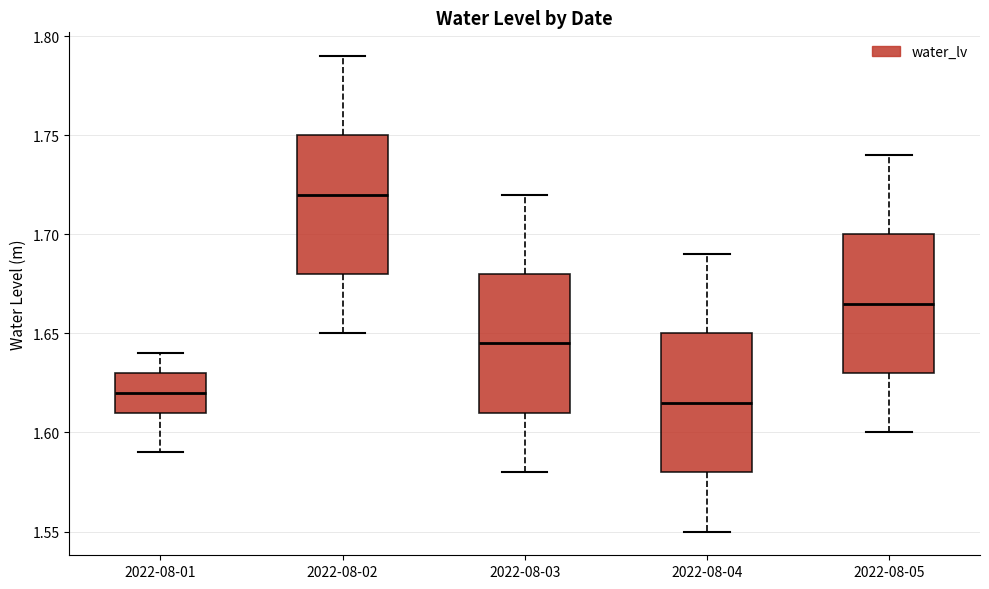

Reading left to right, transcribe this box plot: for each box, give where its median line is, the range the box spans, and where its two whiskers end, as read against the y-axis. The values are not printed on the chart, so give them approximately, as read against the axis.

2022-08-01: median 1.620, box 1.610 to 1.630, whiskers 1.590 to 1.640
2022-08-02: median 1.720, box 1.680 to 1.750, whiskers 1.650 to 1.790
2022-08-03: median 1.645, box 1.610 to 1.680, whiskers 1.580 to 1.720
2022-08-04: median 1.615, box 1.580 to 1.650, whiskers 1.550 to 1.690
2022-08-05: median 1.665, box 1.630 to 1.700, whiskers 1.600 to 1.740